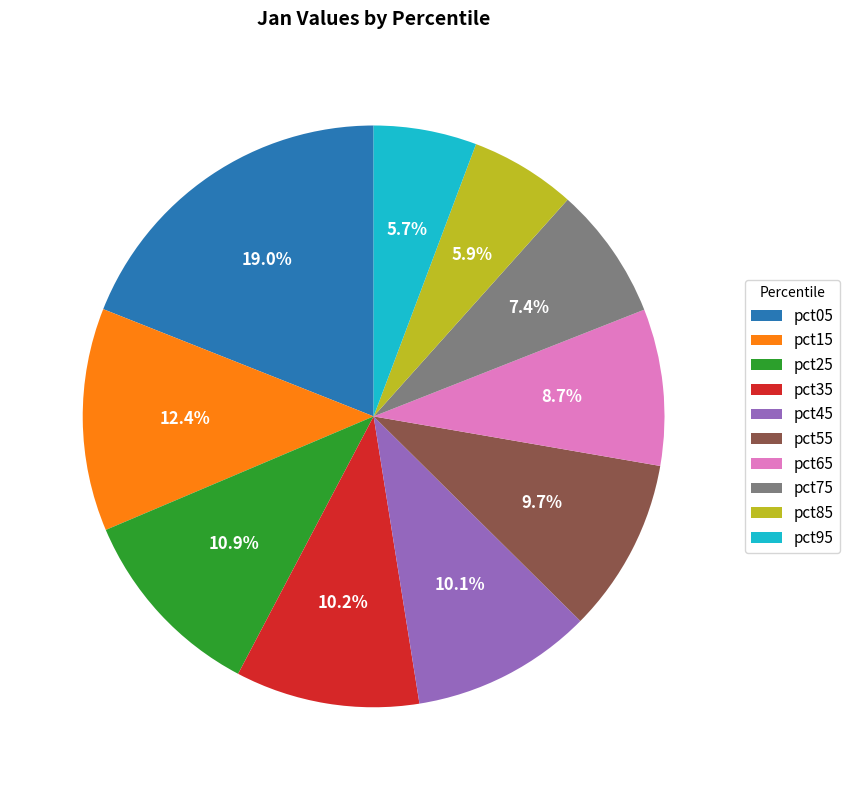

The pct65 slice represents 1% of the pie. True or false?

False